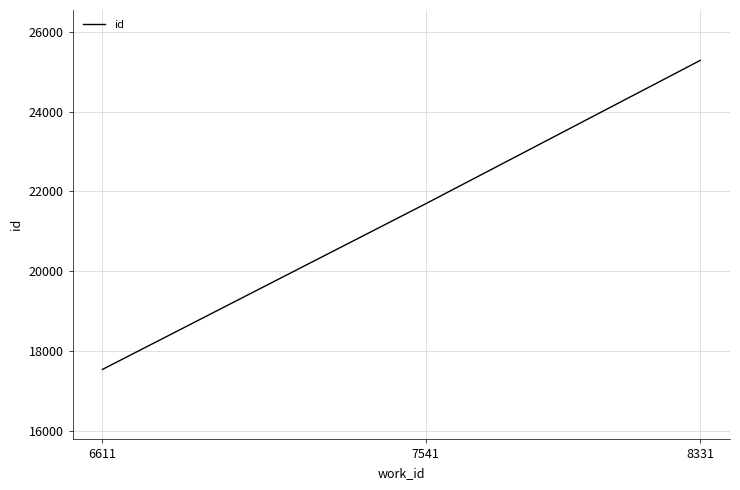

What is the change in value from 7541 to 8331?

+3592